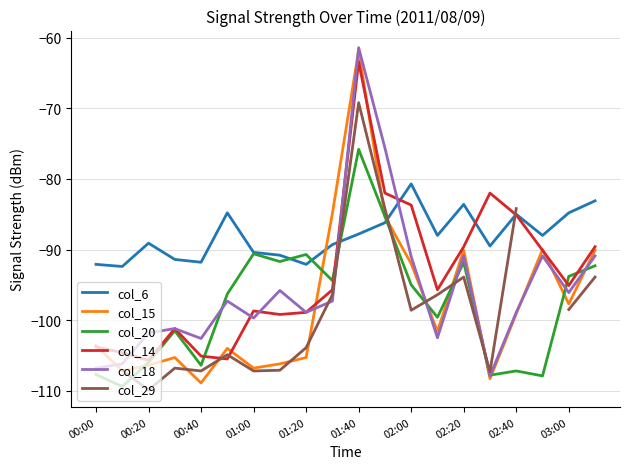

What is the lowest value of the col_14 series?

-105.7